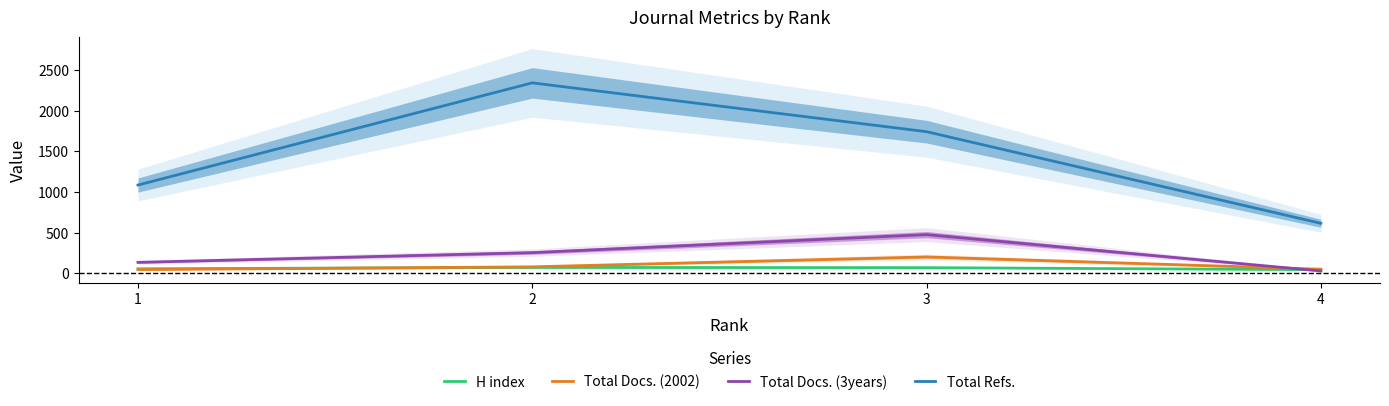

Is the value of Total Docs. (3years) at 4 greater than the value of H index at 3?

No